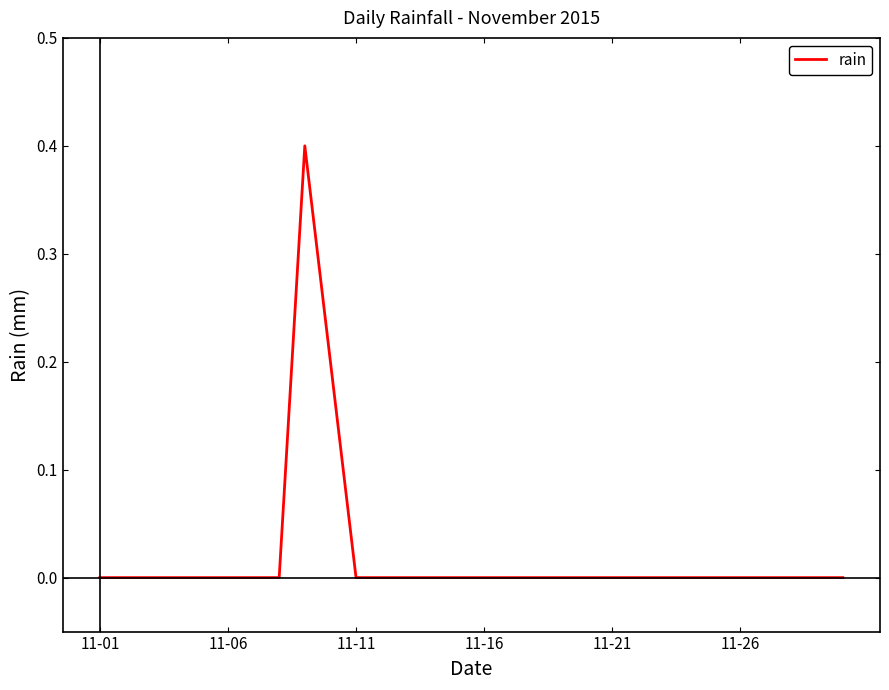

What is the maximum value shown in the chart?

0.4